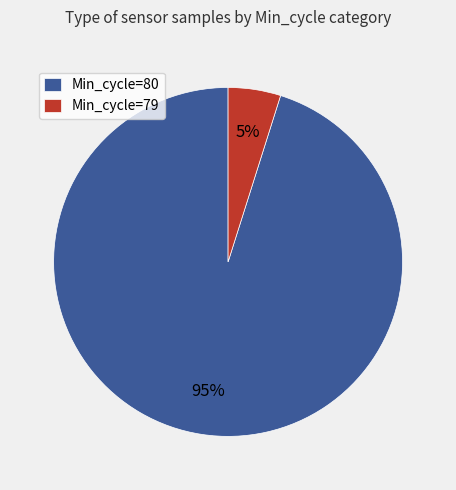

Between Min_cycle=80 and Min_cycle=79, which is larger?

Min_cycle=80